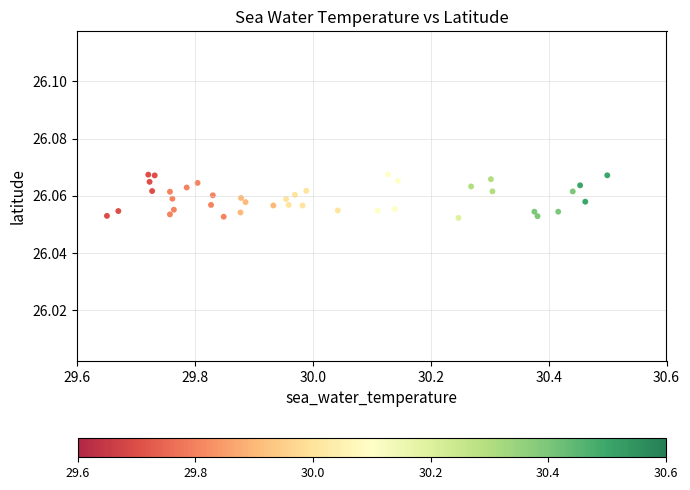

What is the range of X values (max minus min)?

0.8